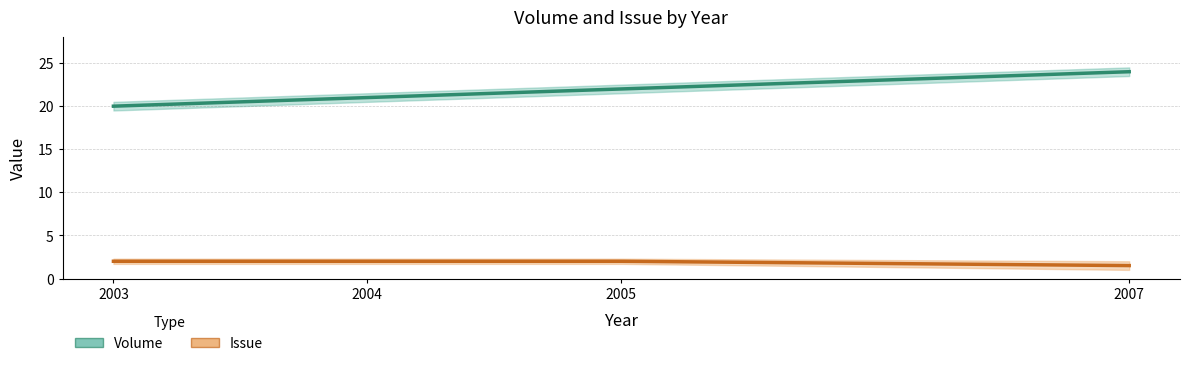

What is the lowest value of the Volume series?

20.0